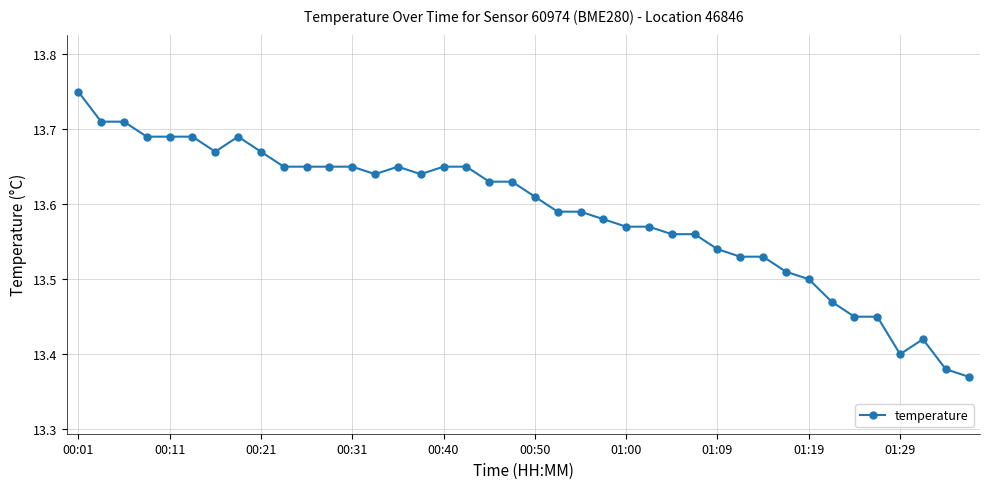

True or false: the data has more than 0 interior local peaks.

True